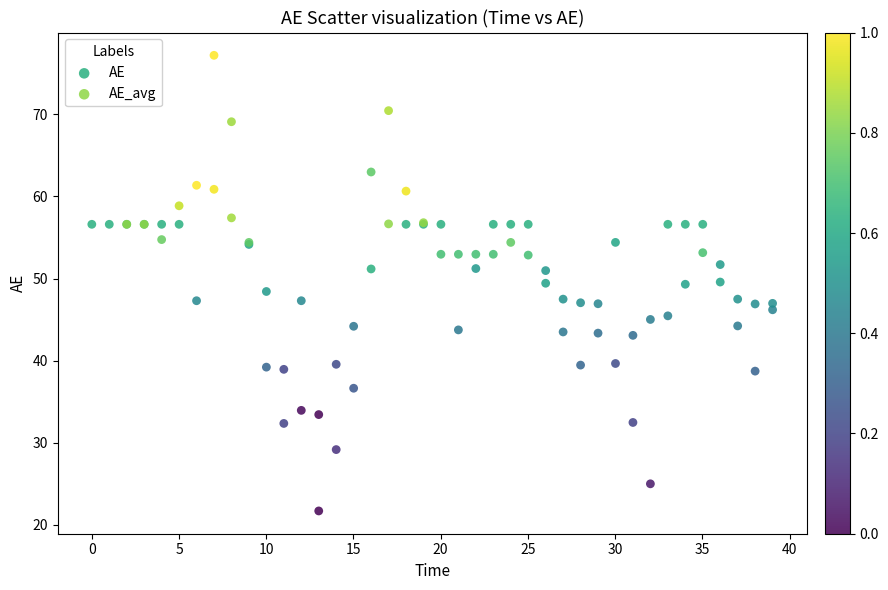

Which series reaches the maximum Y coordinate?

AE